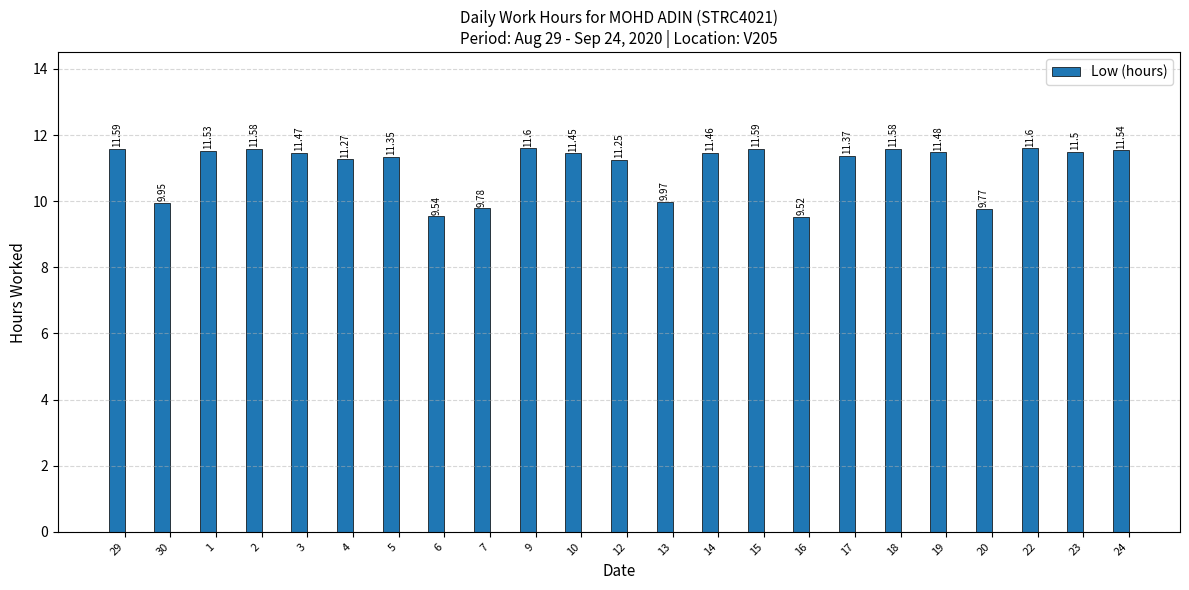

What is the sum of the values at 3 and 23?

23.0